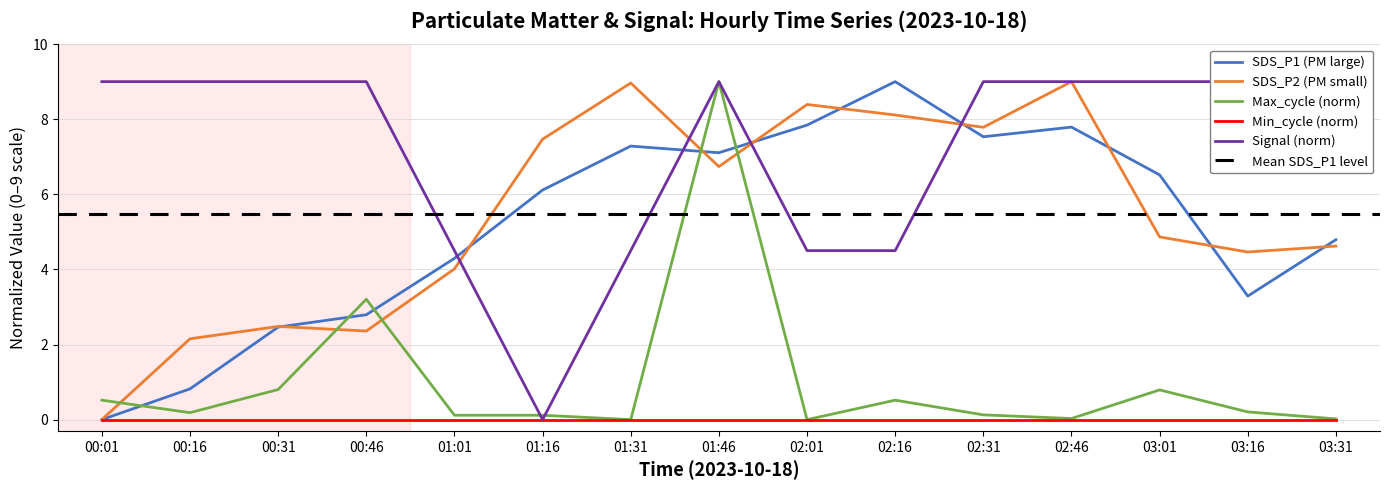

At which label does SDS_P1 reach its peak?

02:16